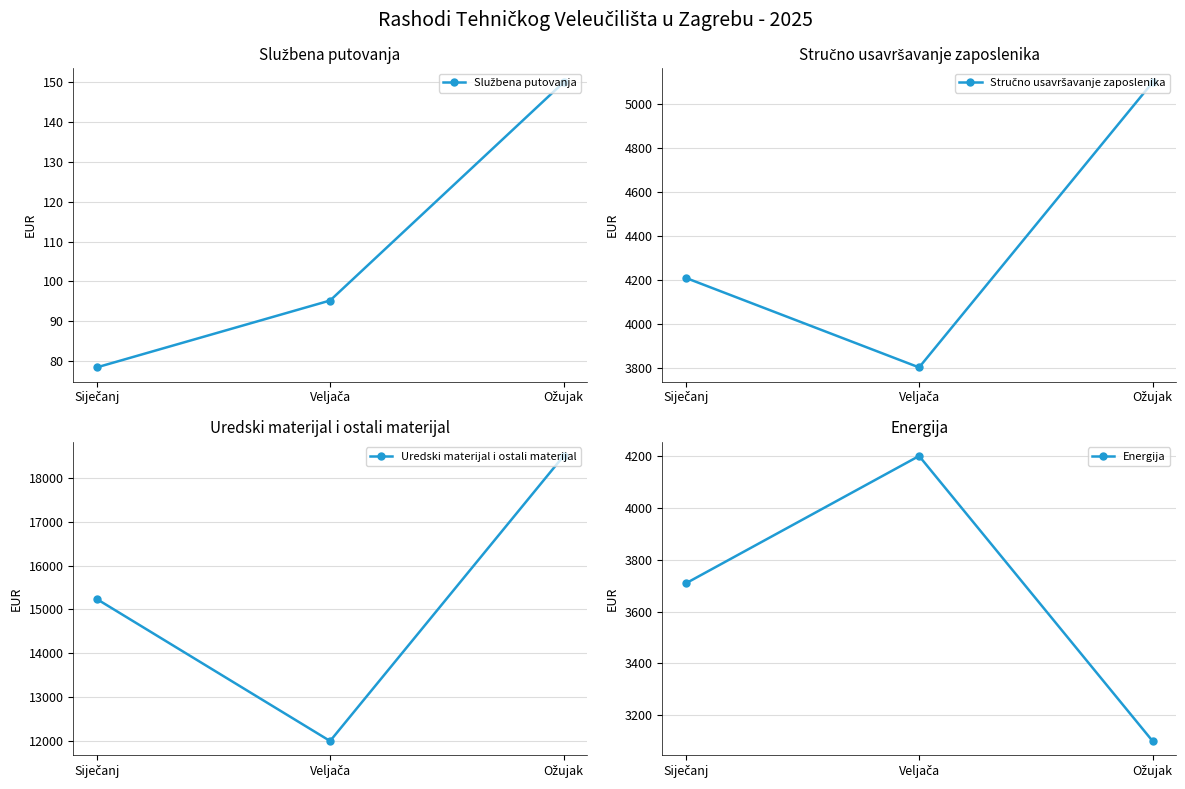

Reading left to right, extract all data points from this chart.

Službena putovanja: Siječanj=78.4	Veljača=95.2	Ožujak=150.0
Stručno usavršavanje zaposlenika: Siječanj=4209.0	Veljača=3800.5	Ožujak=5100.0
Uredski materijal i ostali materijal: Siječanj=15240.2	Veljača=12000.0	Ožujak=18500.0
Energija: Siječanj=3708.2	Veljača=4200.0	Ožujak=3100.5